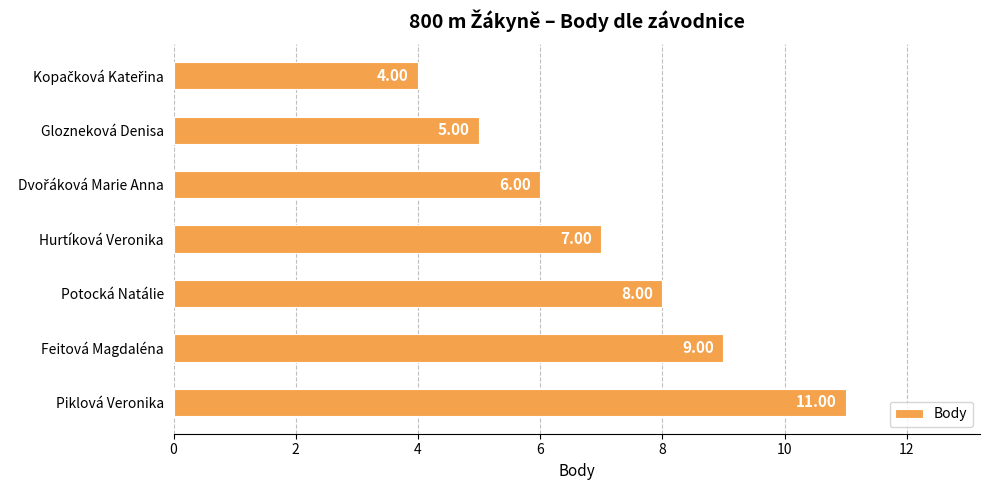

Where is the data nearest to the value 7?

Hurtíková Veronika